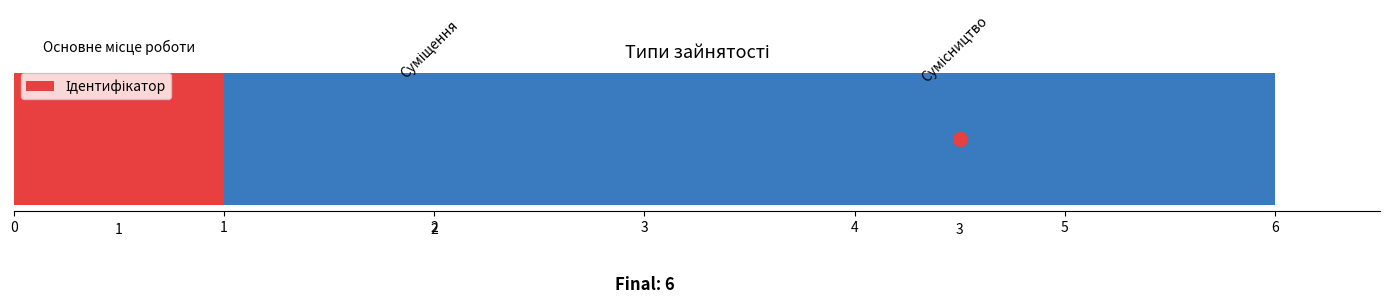

Between 0 and 2, which is larger?

2